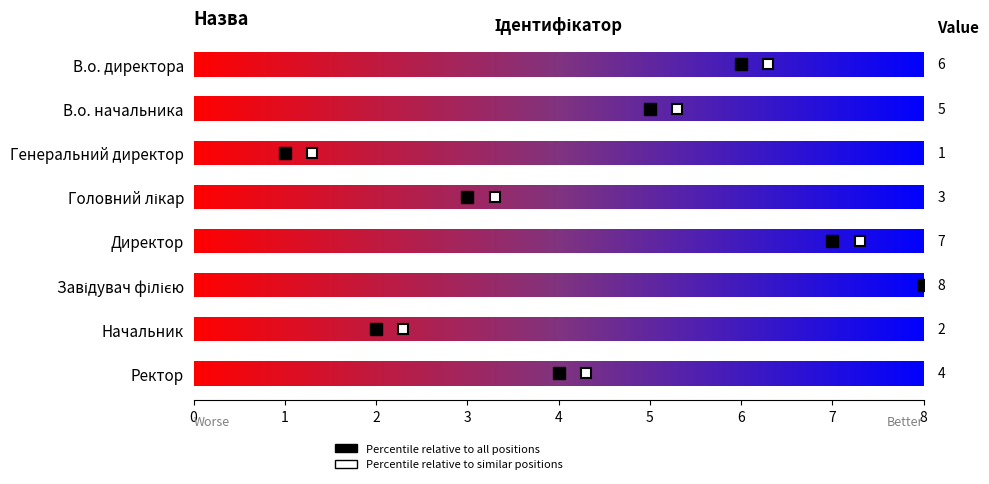

Rank the categories by value from highest to lowest.

Завідувач філією, Директор, В.о. директора, В.о. начальника, Ректор, Головний лікар, Начальник, Генеральний директор